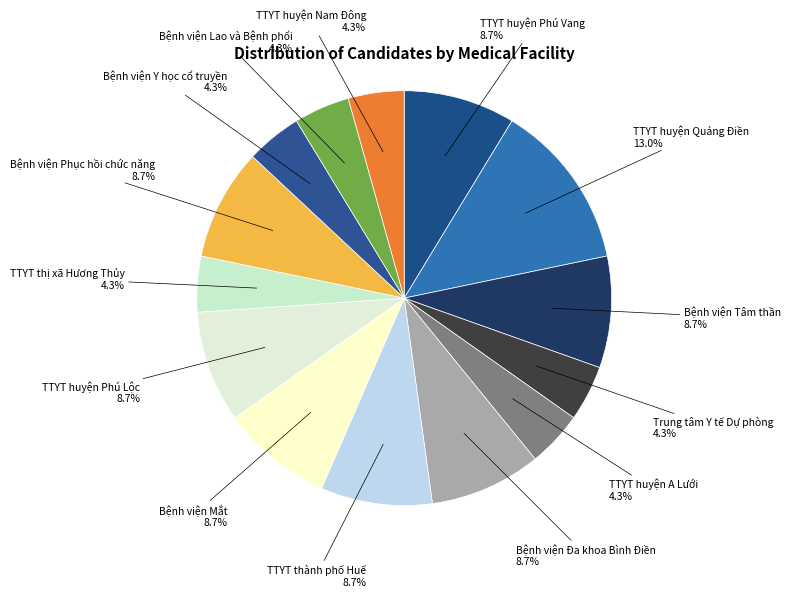

Is there any slice that represents more than half of the pie?

No